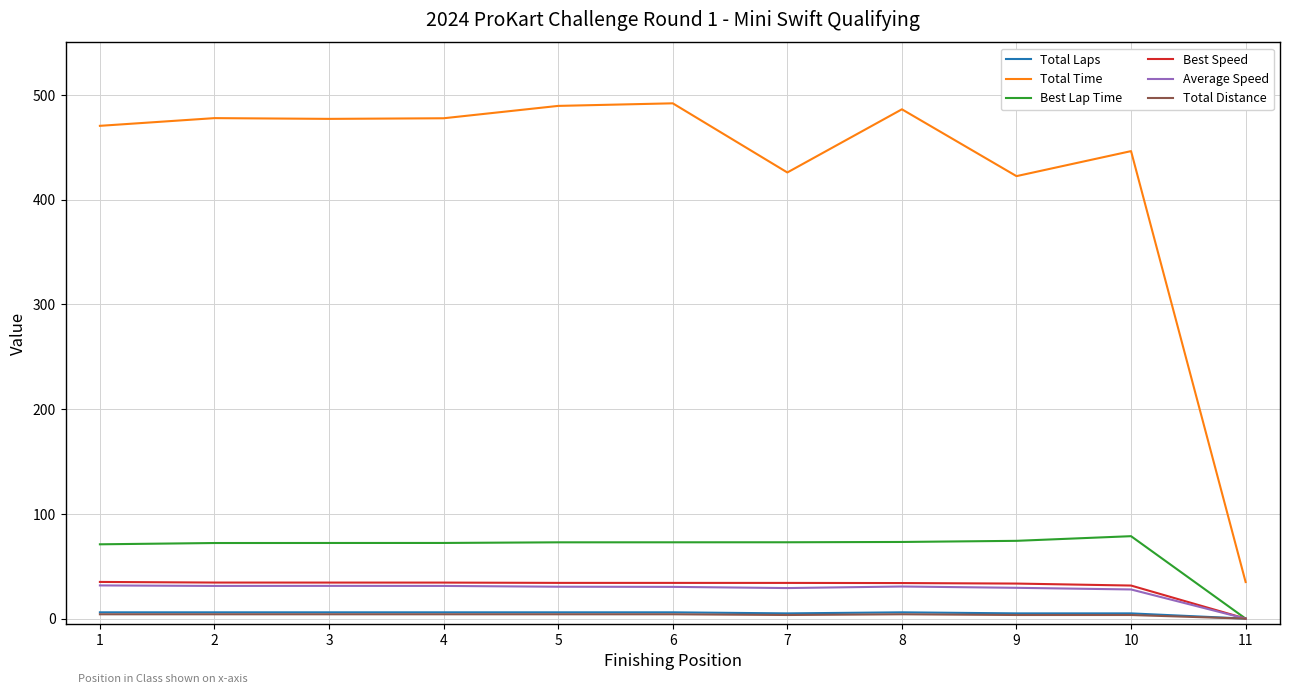

Which series has the widest spread of values?

Total Time